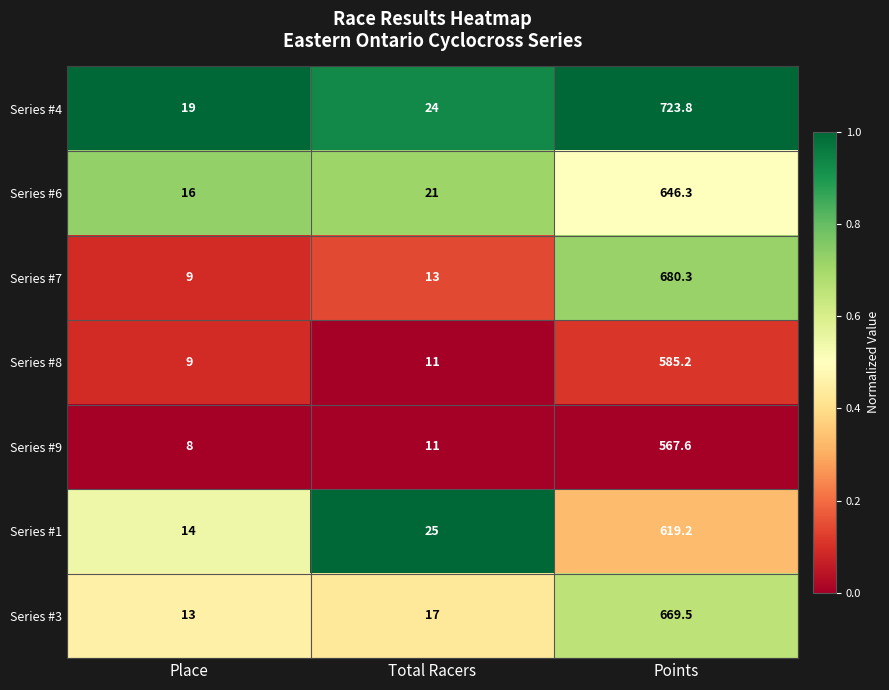

At which category is the sum across all series the highest?

Points